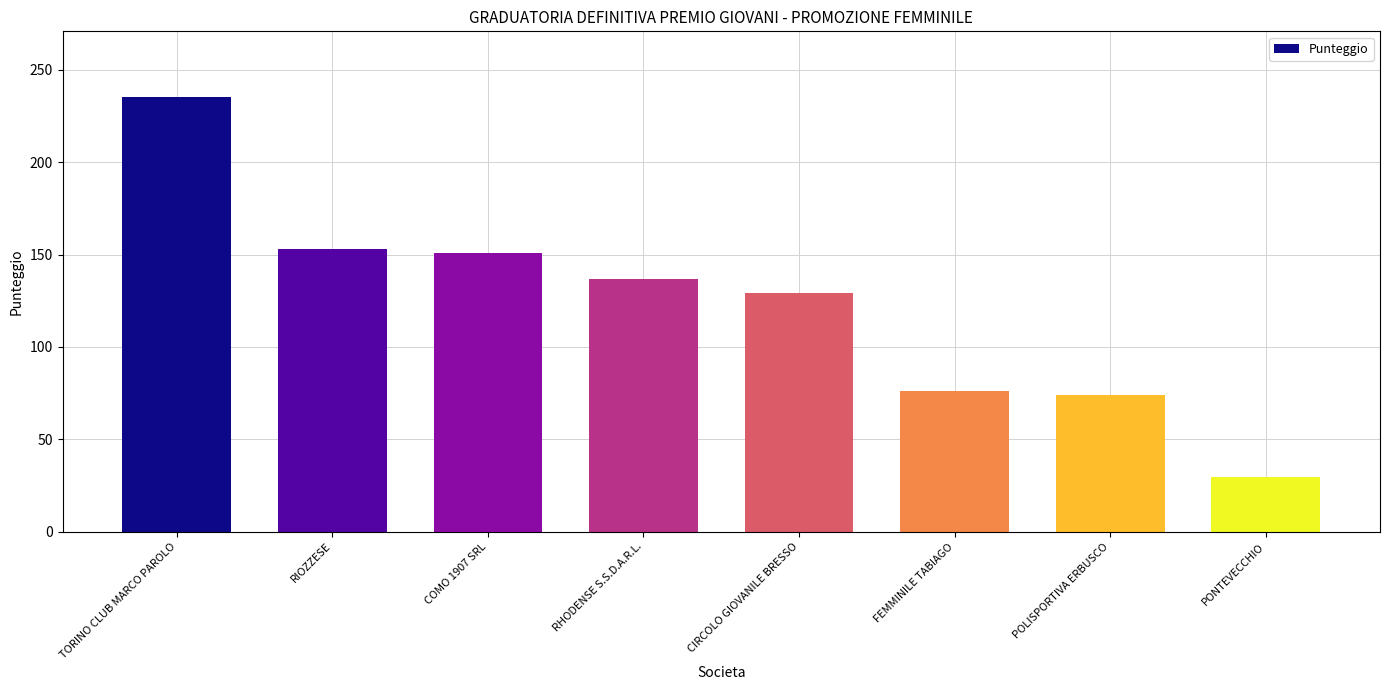

Does the chart contain stacked bars?

No